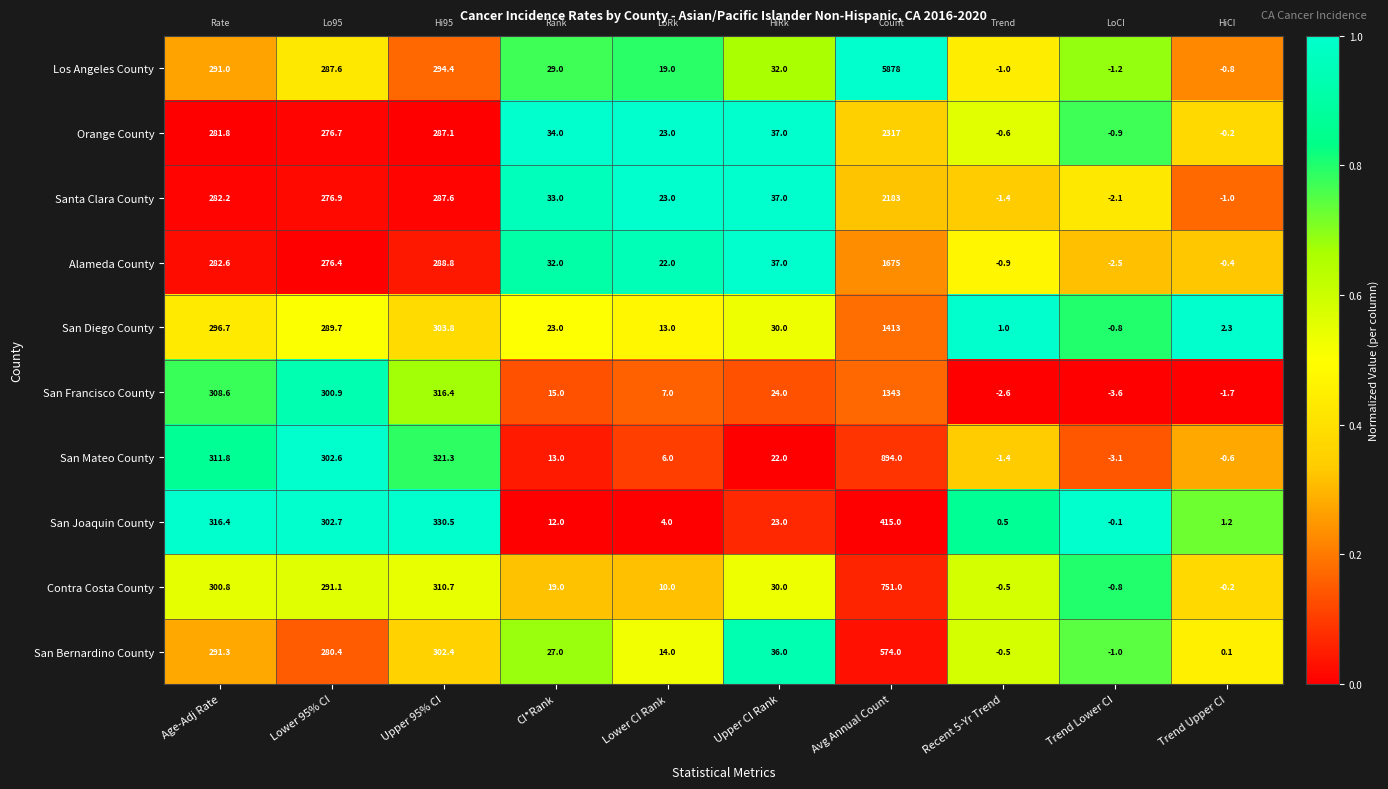

Which series has the largest total across all categories?

Los Angeles County